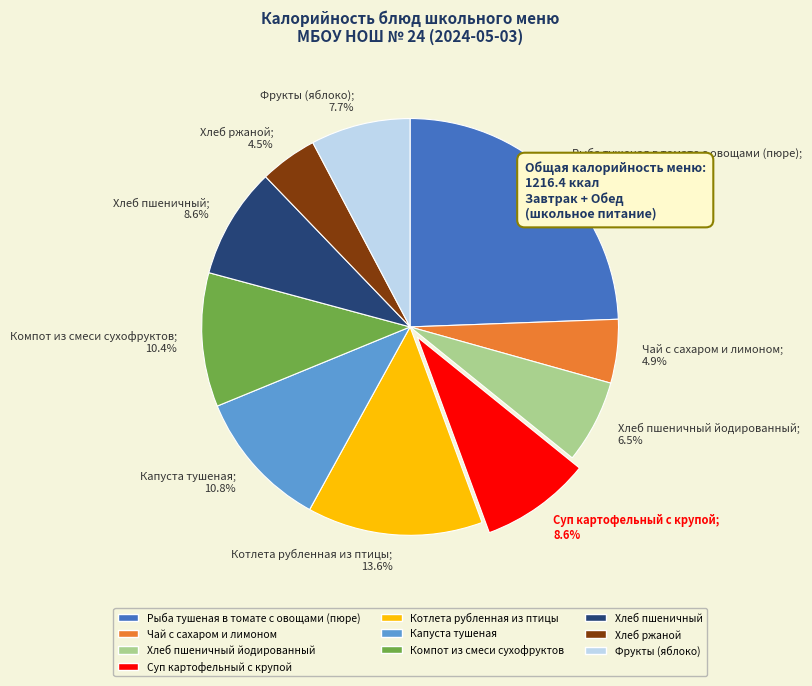

What is the largest slice in the pie chart?

Рыба тушеная в томате с овощами (пюре)